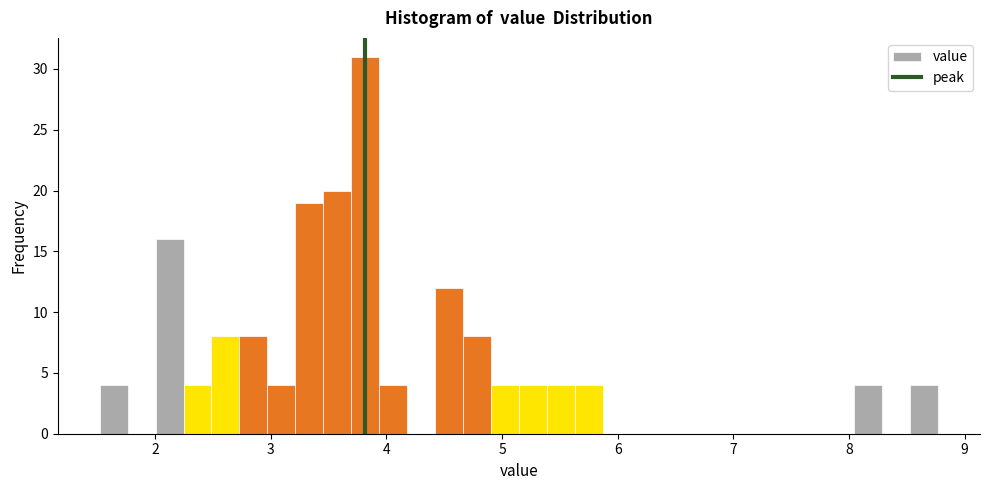

Around what value on the x-axis is the tallest bar? Give the approximate position of its centre, as read against the axis.

3.8